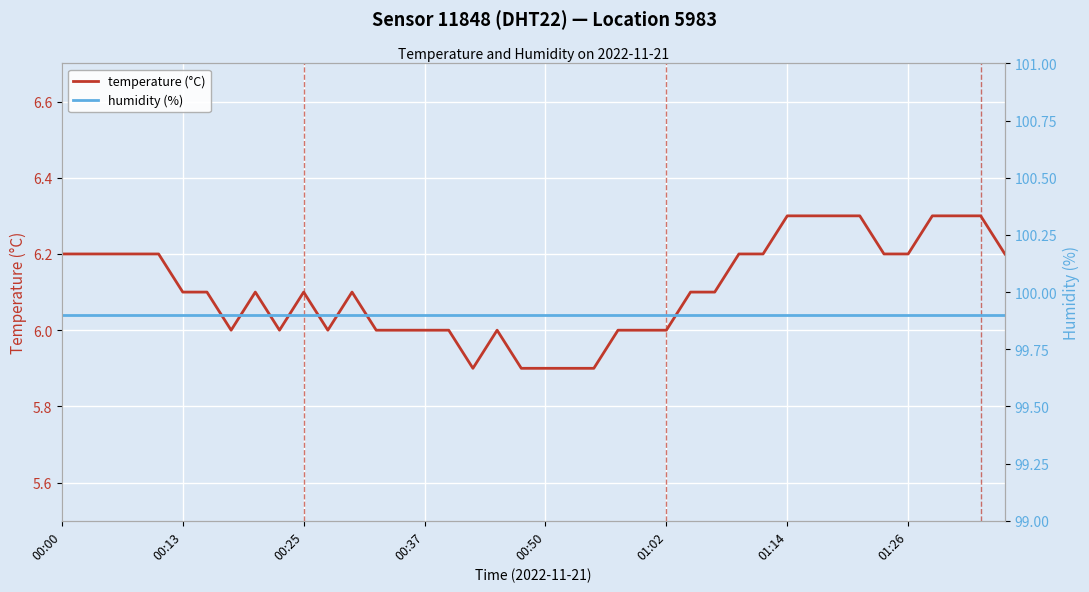

Between 23 and 25, which series saw the biggest shift?

temperature (°C)